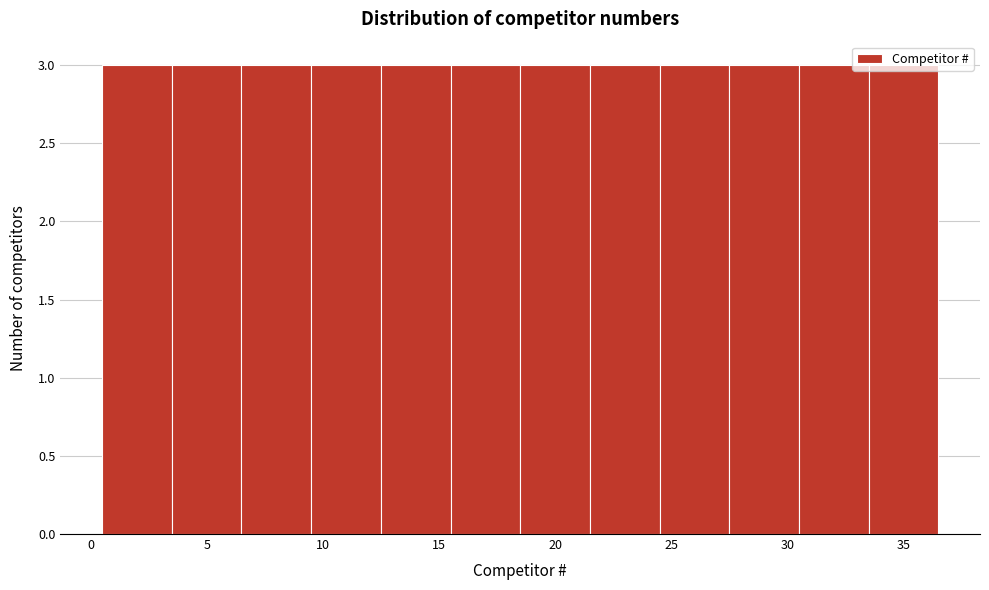

How tall is the bar that spans 15.5 to 18.5 on the x-axis? The values are not printed on the chart, so give them approximately, as read against the axis.

3